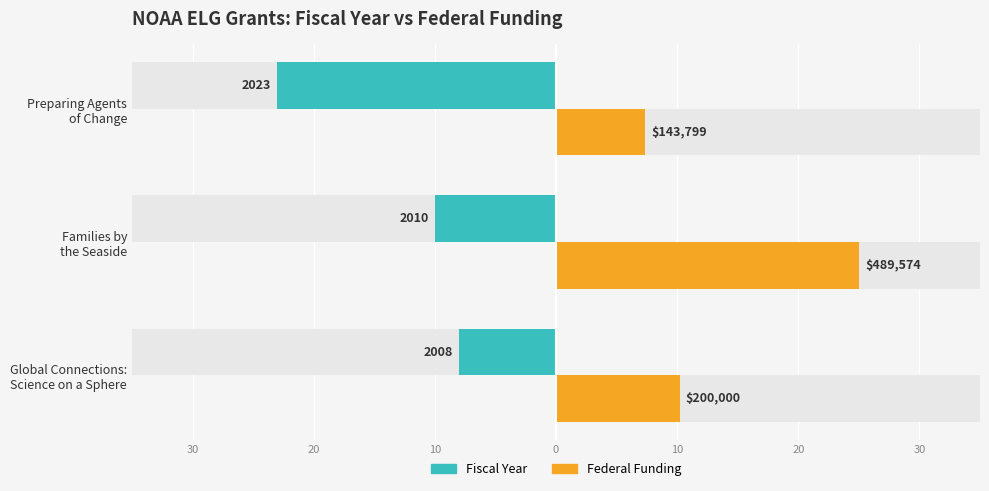

Is it true that Fiscal Year (2000+) equals -5.2 at Global Connections: Science on a Sphere?

False